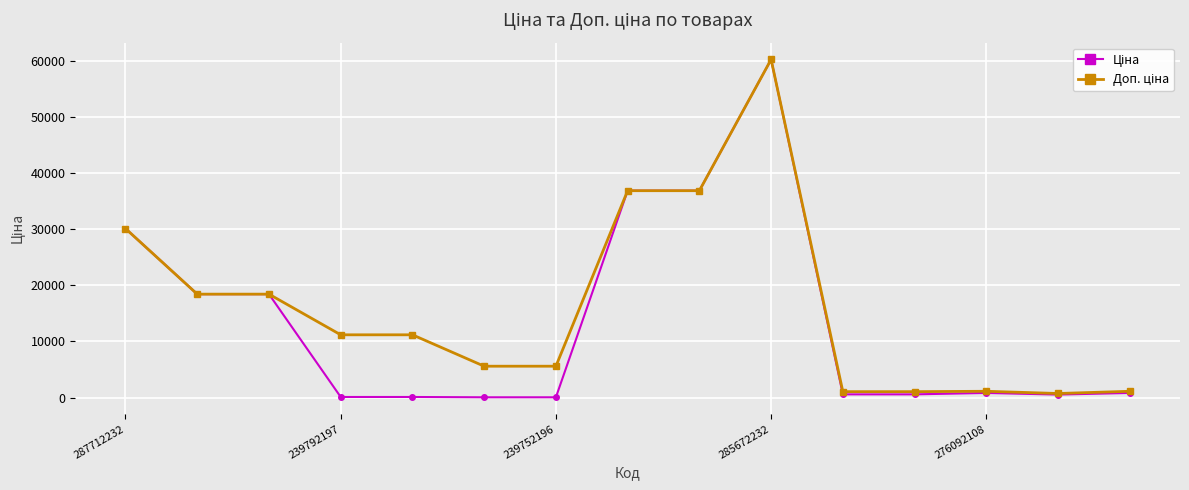

Count the number of categories in the chart.

15